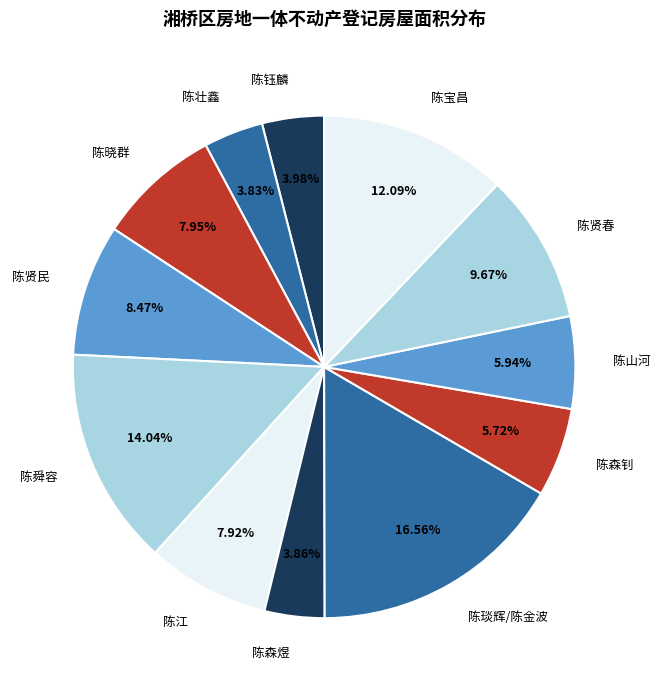

What is the largest slice in the pie chart?

陈琰辉/陈金波